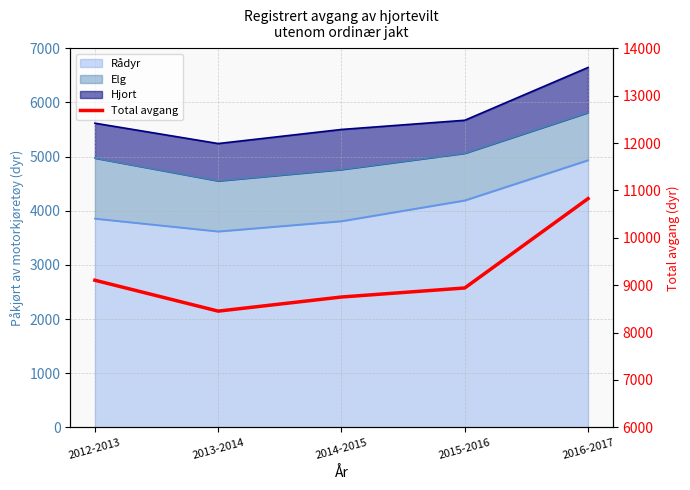

What is the value of the 3rd point from the left?

8750